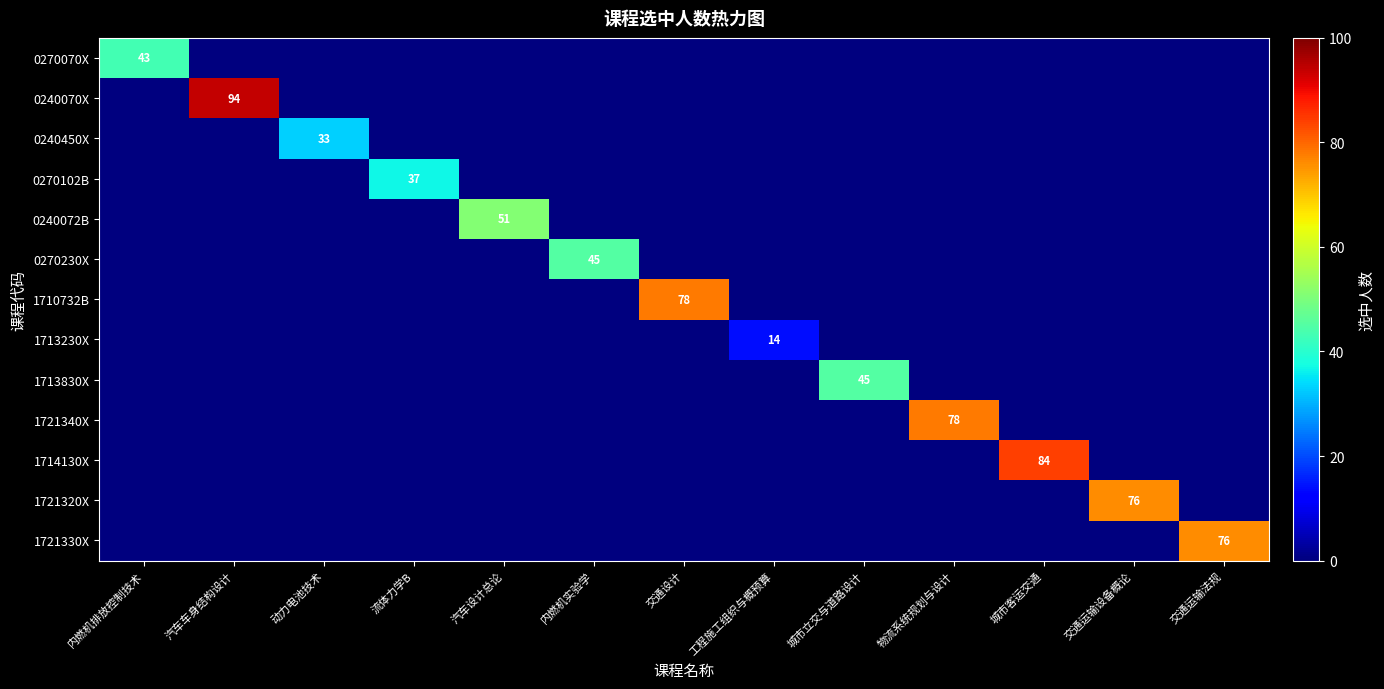

True or false: 0270102B has a value of -25 at 交通运输设备概论.

False